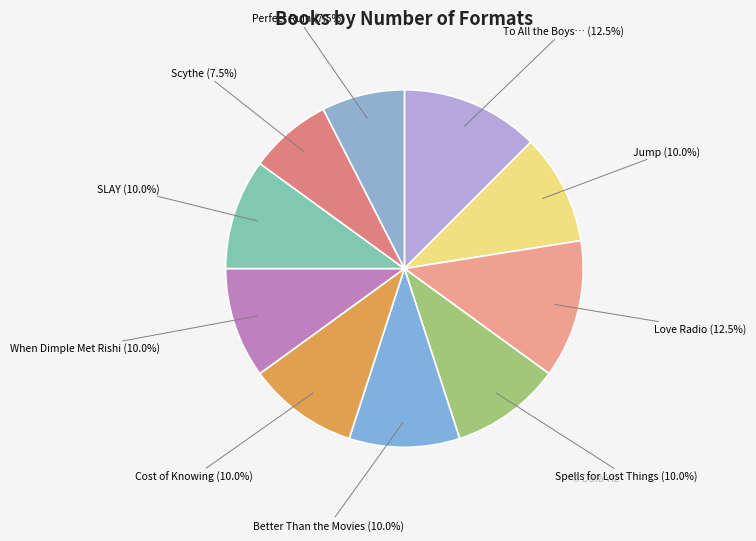

What percentage is NOT represented by Scythe?

92.5%